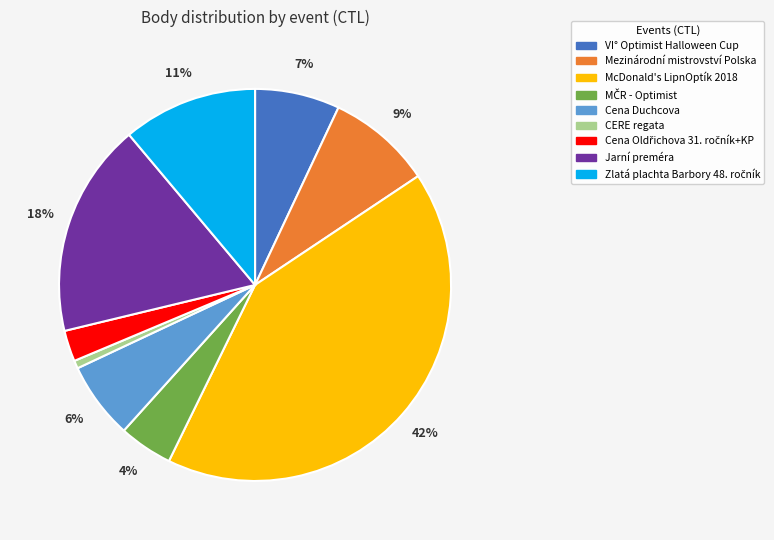

To the nearest percent, what is the combined percentage of McDonald's LipnOptík 2018 and Cena Duchcova?

48%